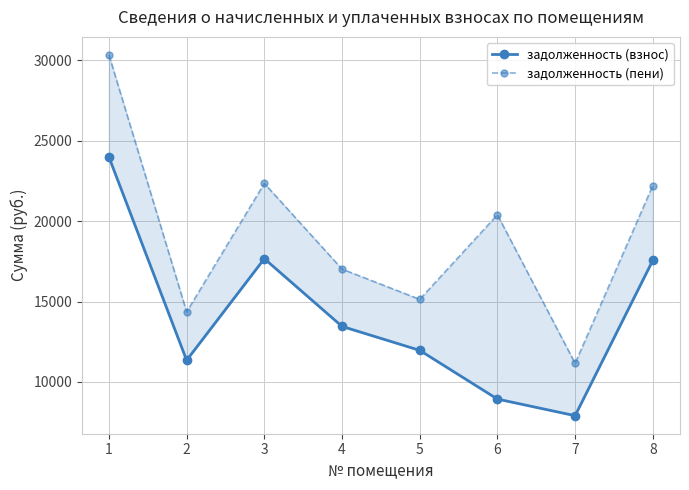

At which label is задолженность (взнос) closest to 15944?

8